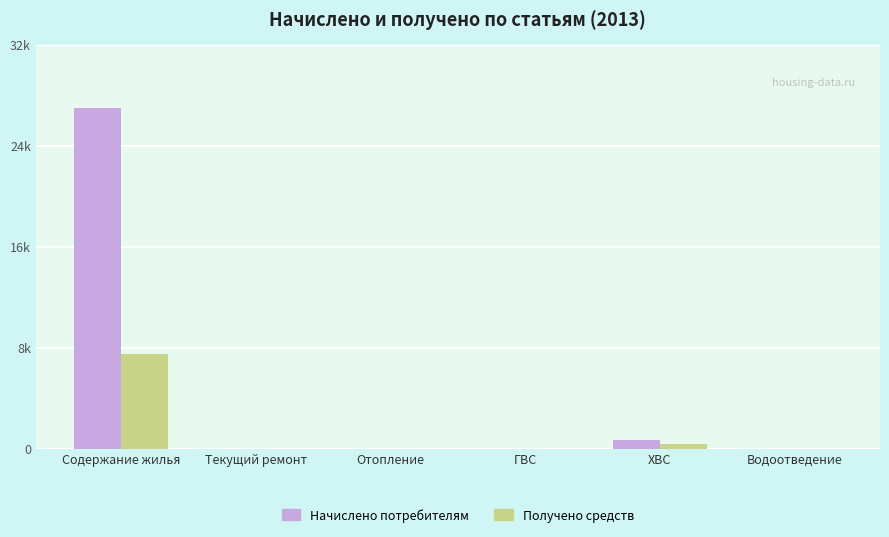

Is the value of Получено средств at ГВС greater than the value of Начислено потребителям at Водоотведение?

No